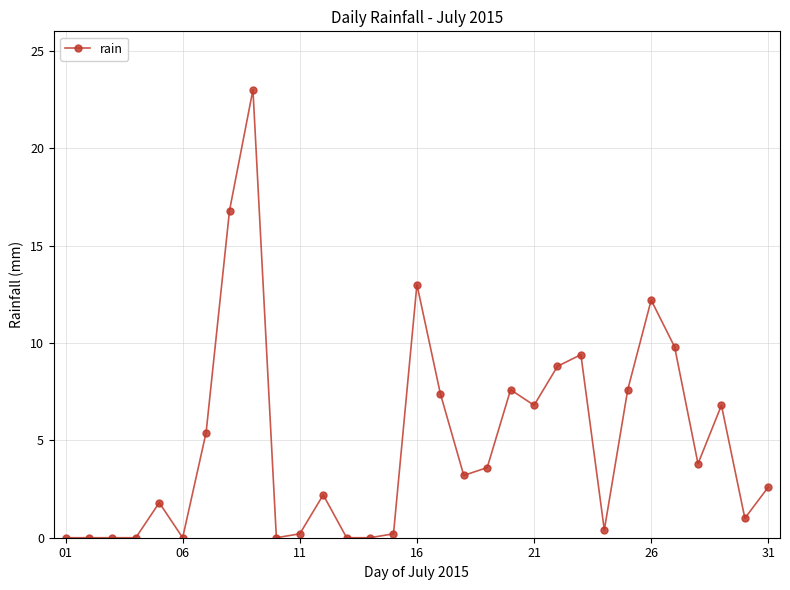

What is the sum of all values?

153.6